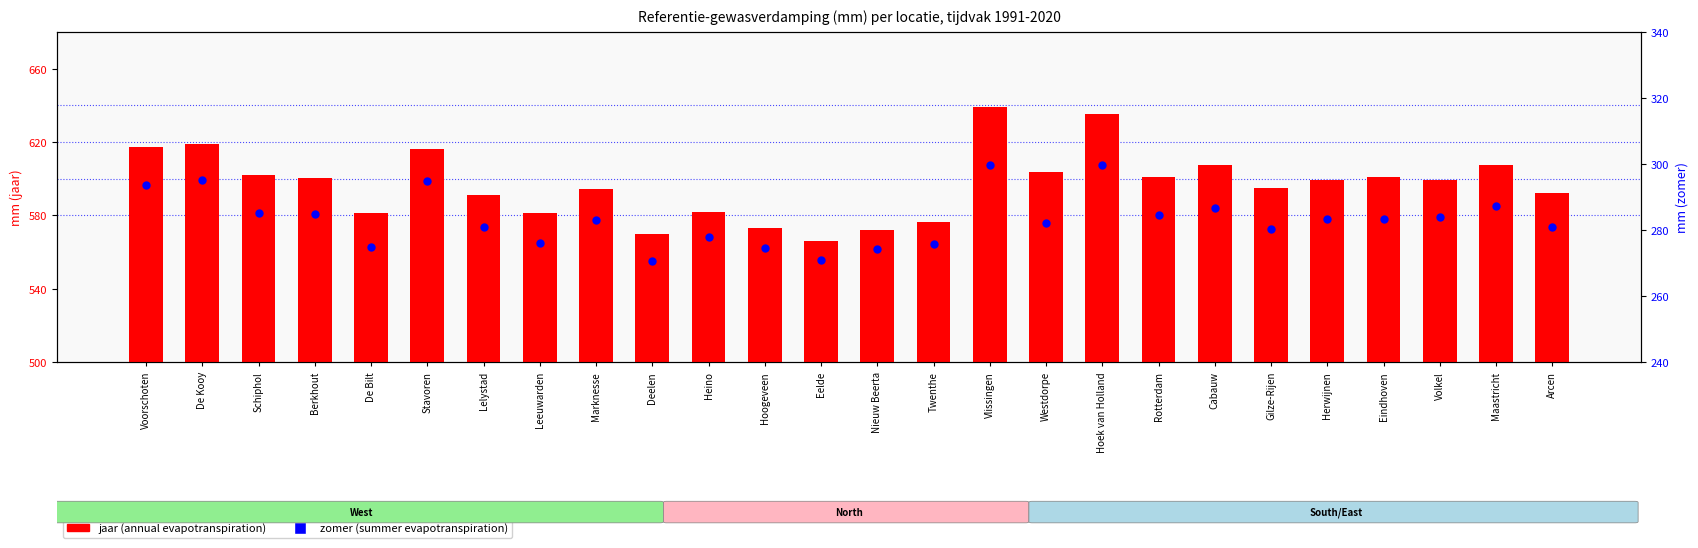

Which series has the widest spread of Y values?

jaar